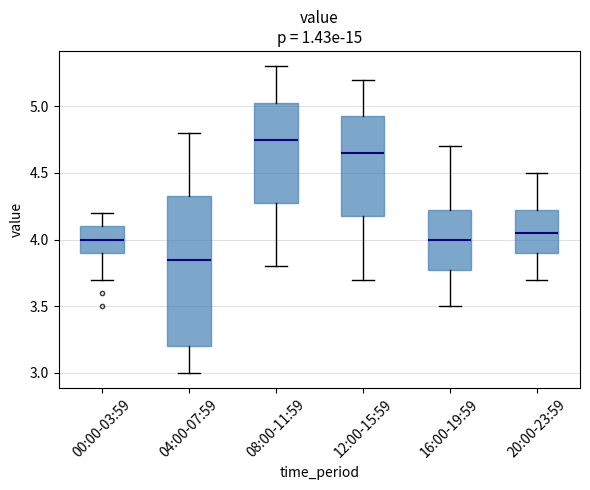

Comparing the boxes themselves (not the whiskers), which one is the tallest?

04:00-07:59